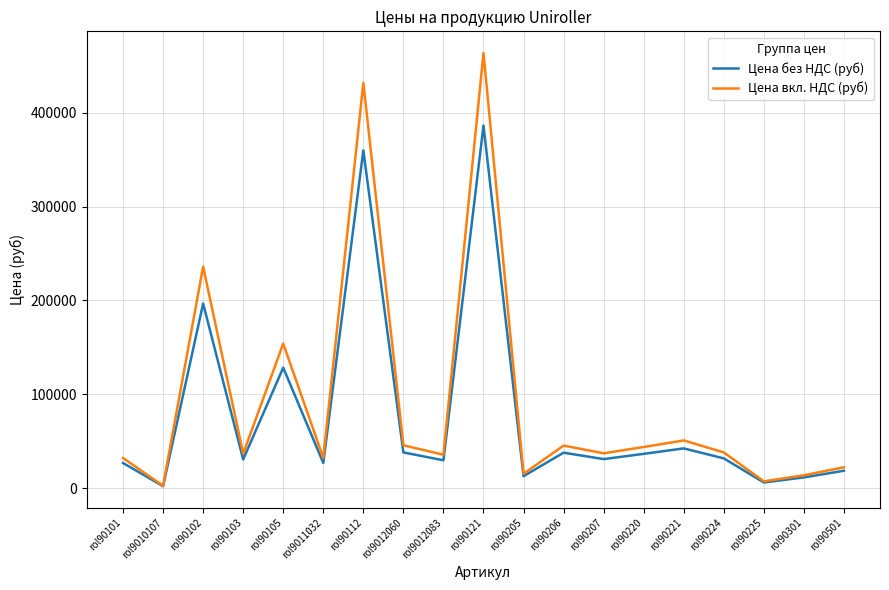

Where is Цена без НДС (руб) nearest to the value 194257?

rol90102